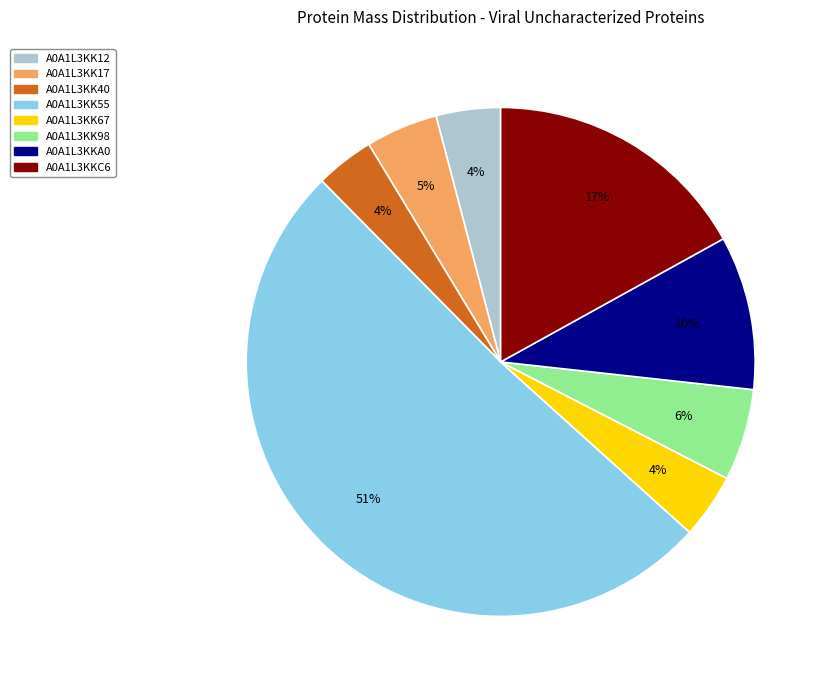

Is A0A1L3KK55 the majority of the pie?

Yes